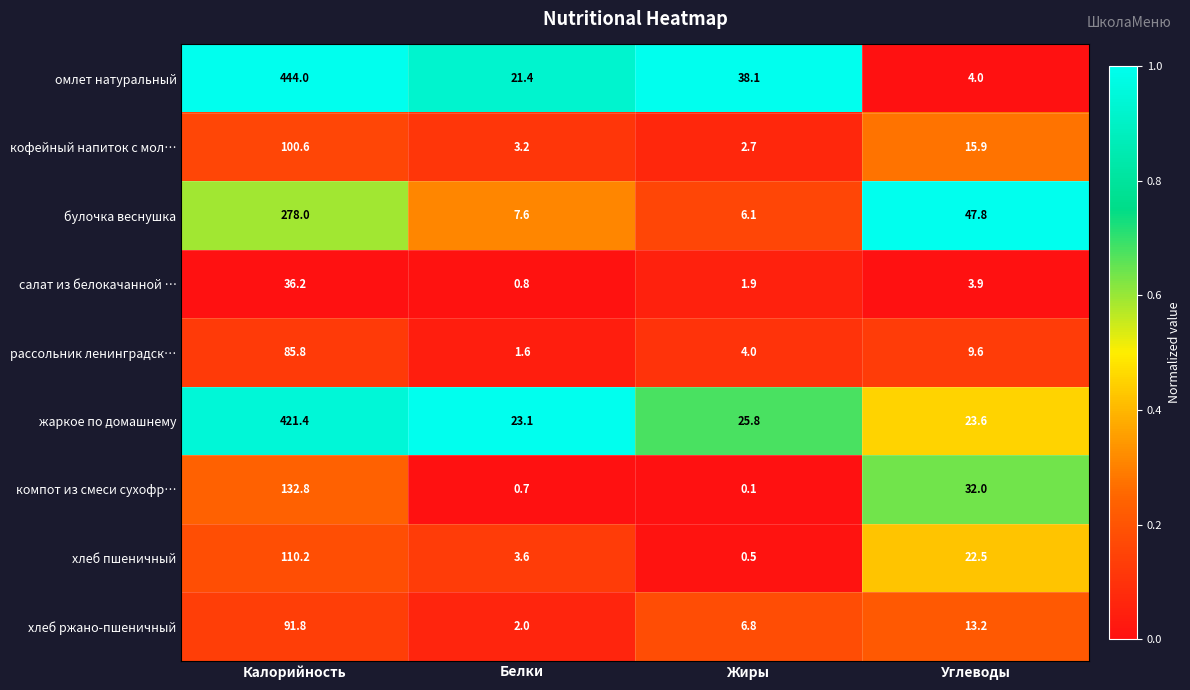

True or false: омлет натуральный has a value of 4.0 at Углеводы.

True